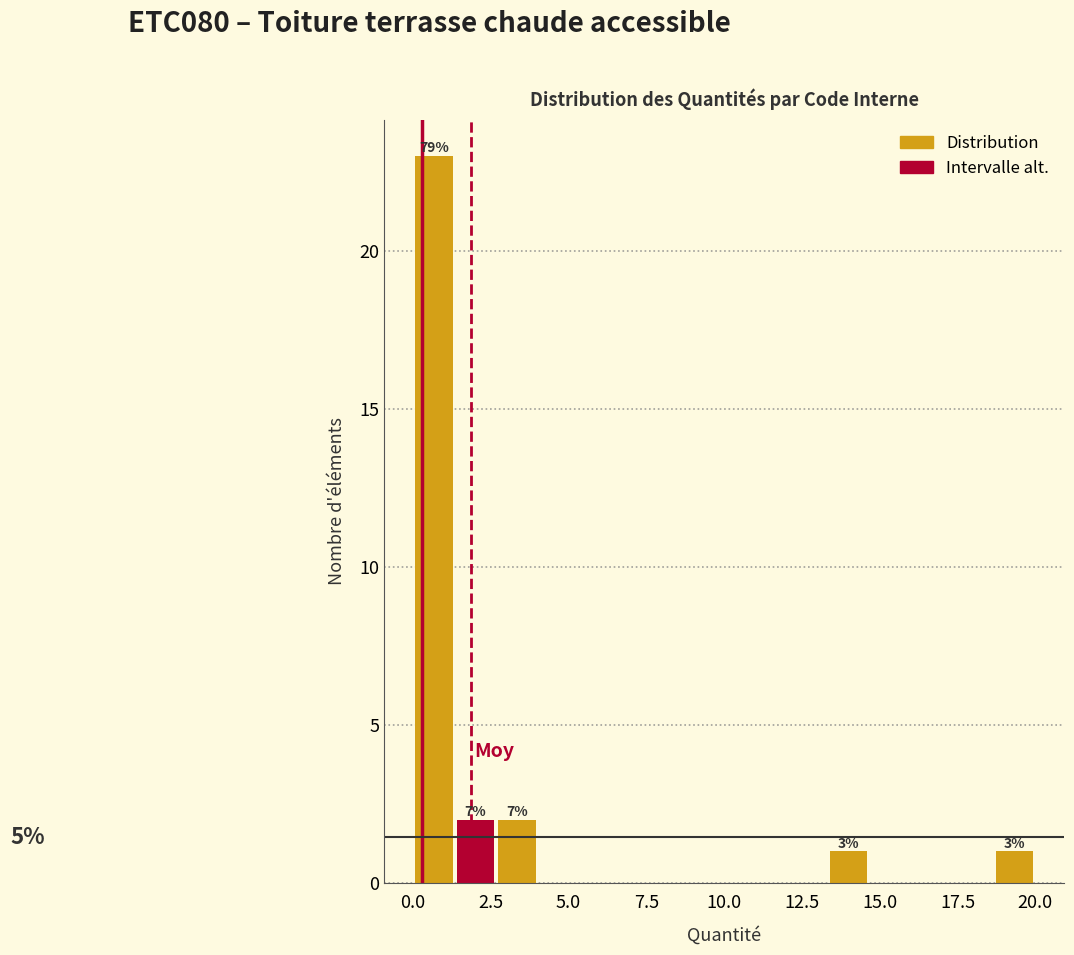

Around what value on the x-axis is the tallest bar? Give the approximate position of its centre, as read against the axis.

0.5